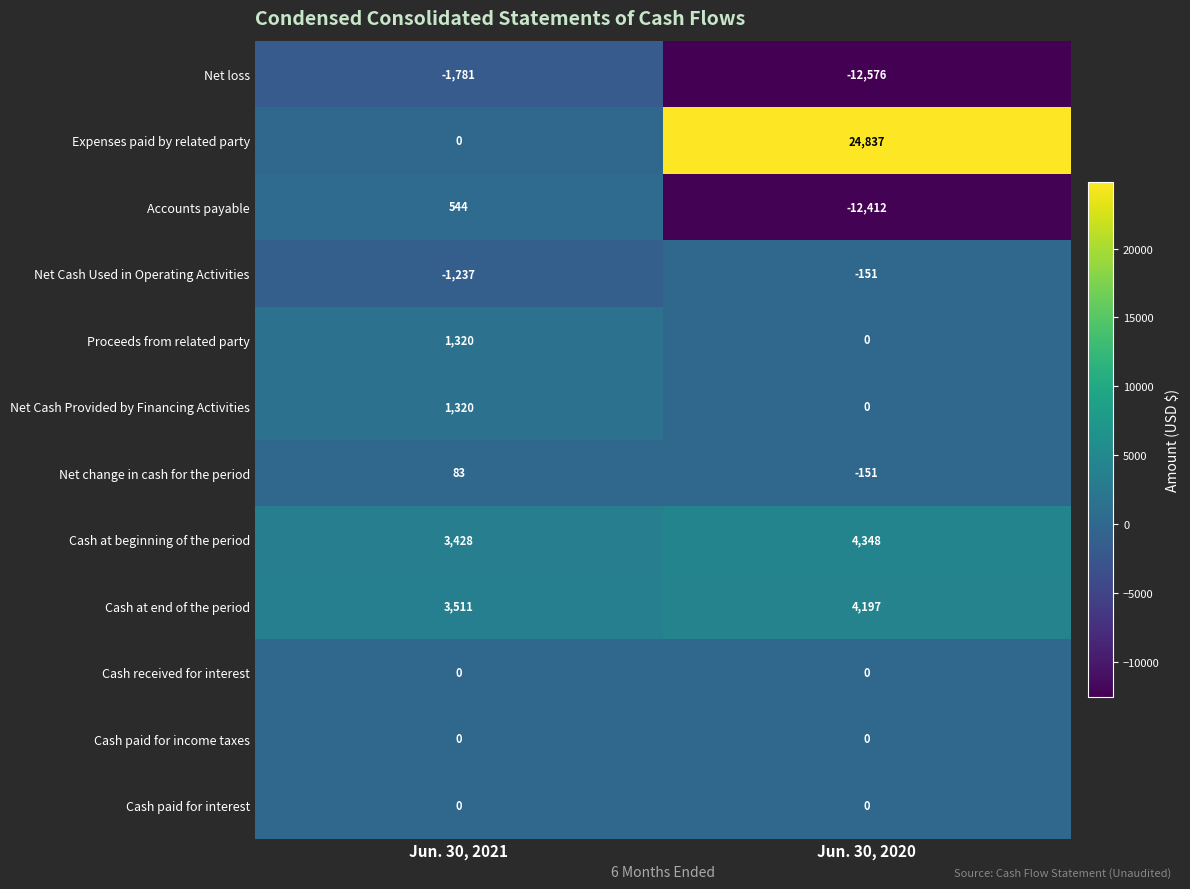

What is the smallest value displayed?

-12576